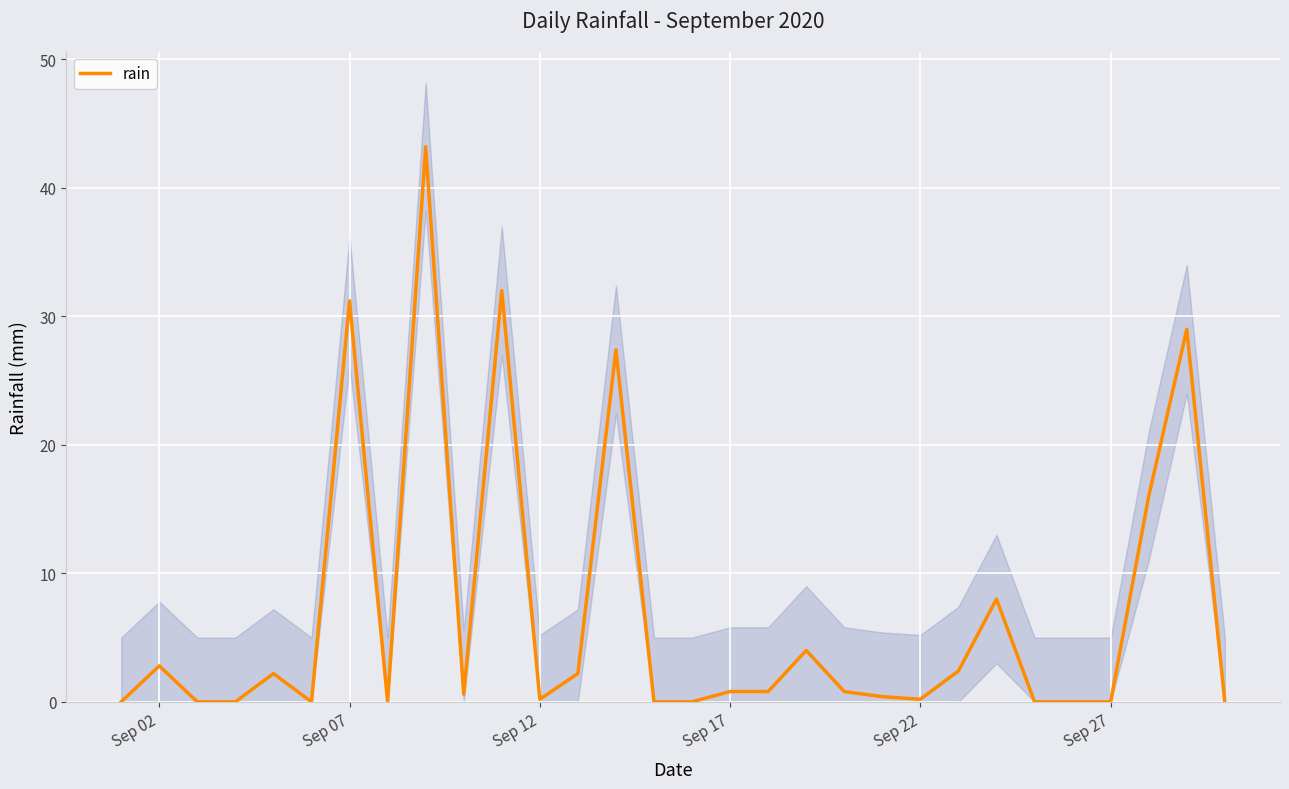

What is the difference between the maximum and minimum values?

43.2